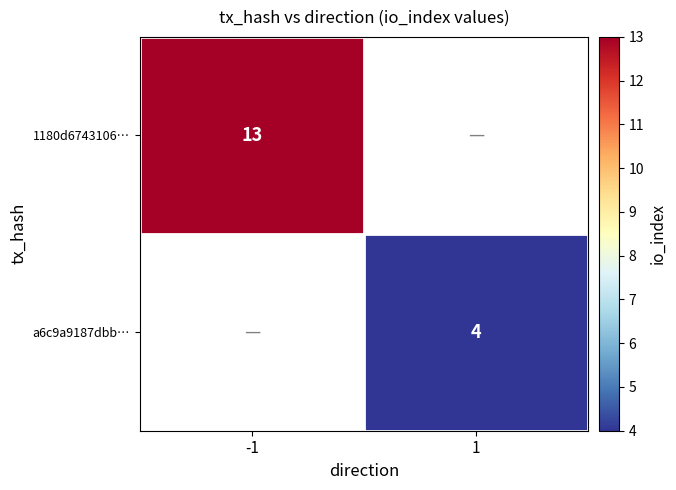

The a6c9a9187dbb… series shows 7 at 1. True or false?

False